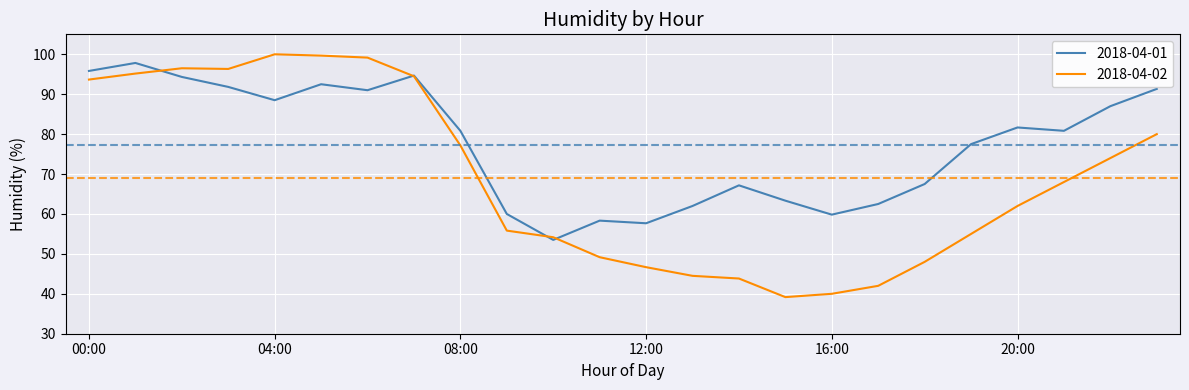

What is the difference between the second highest and minimum values in the 2018-04-02 series?

60.5